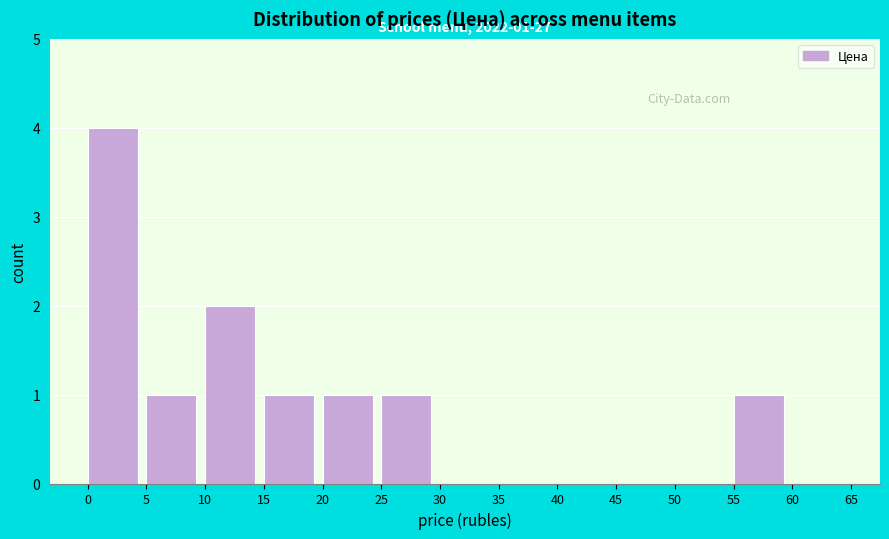

Over which range of the x-axis is the bar tallest?

0 to 5